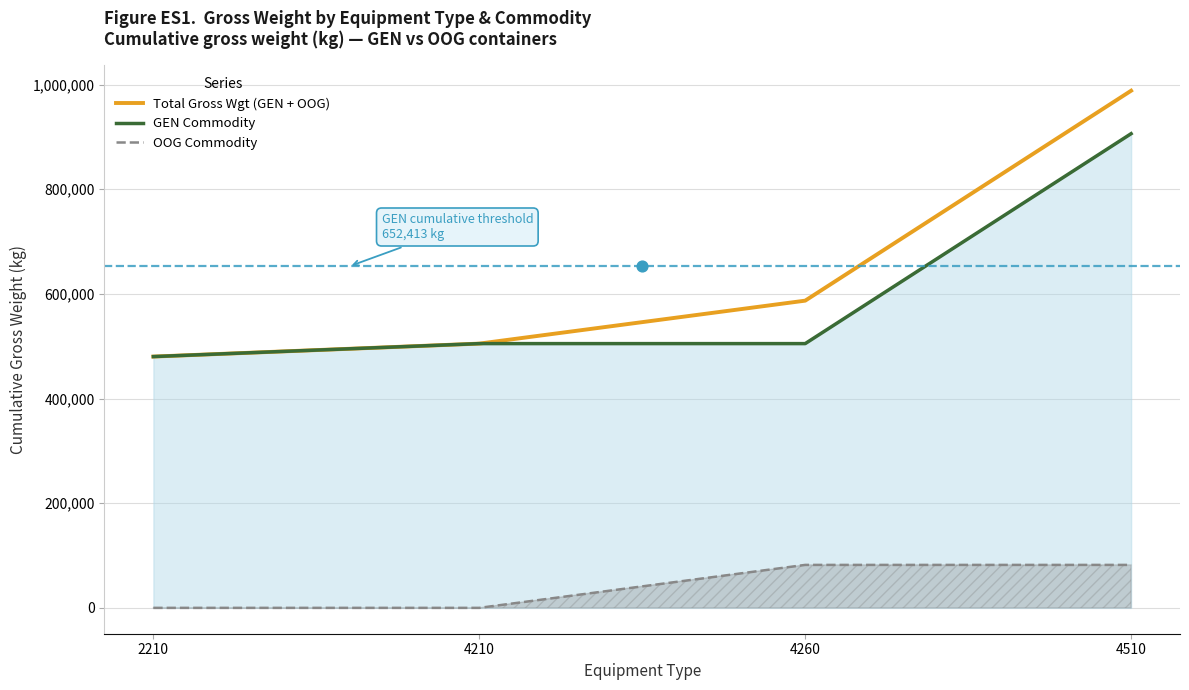

Which series has the largest total across all categories?

Total Gross Wgt (GEN + OOG)